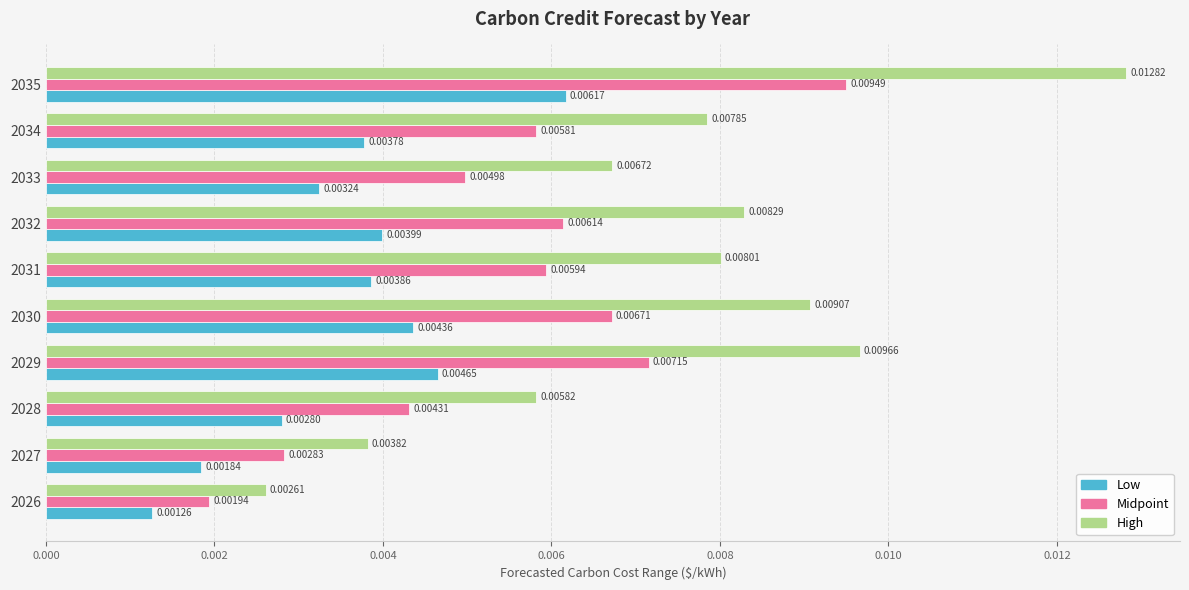

At which category is the sum across all series the highest?

2035